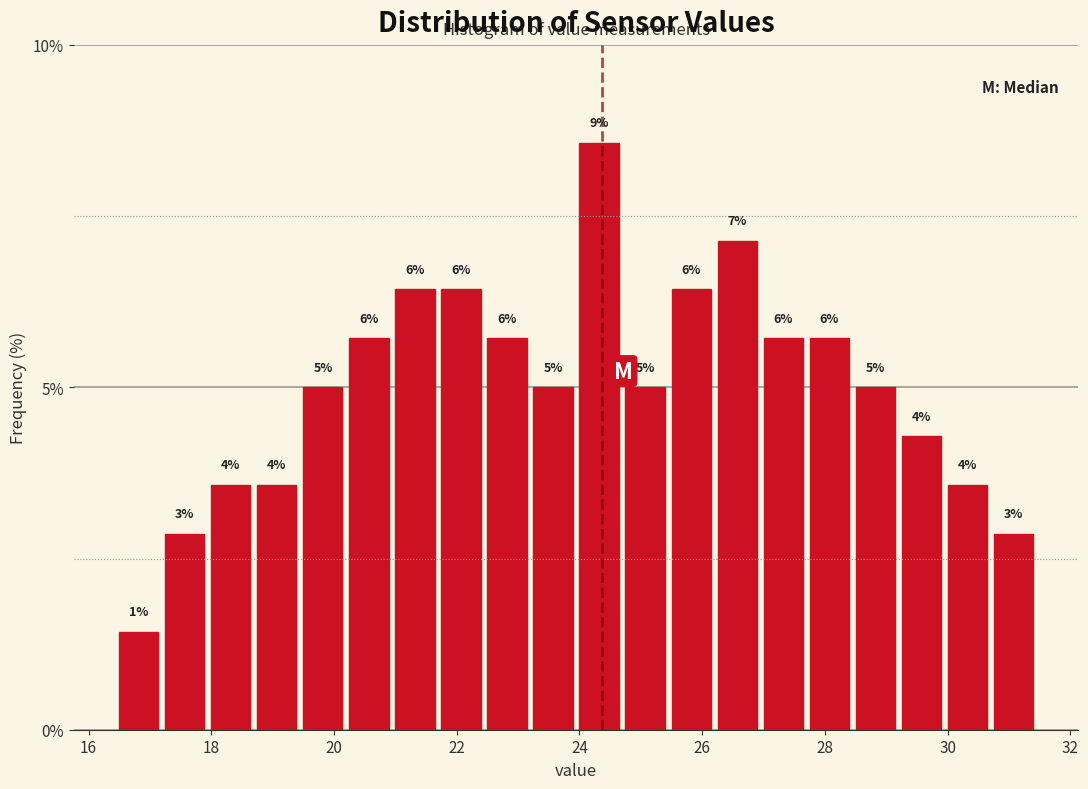

Around what value on the x-axis is the tallest bar? Give the approximate position of its centre, as read against the axis.

24.4